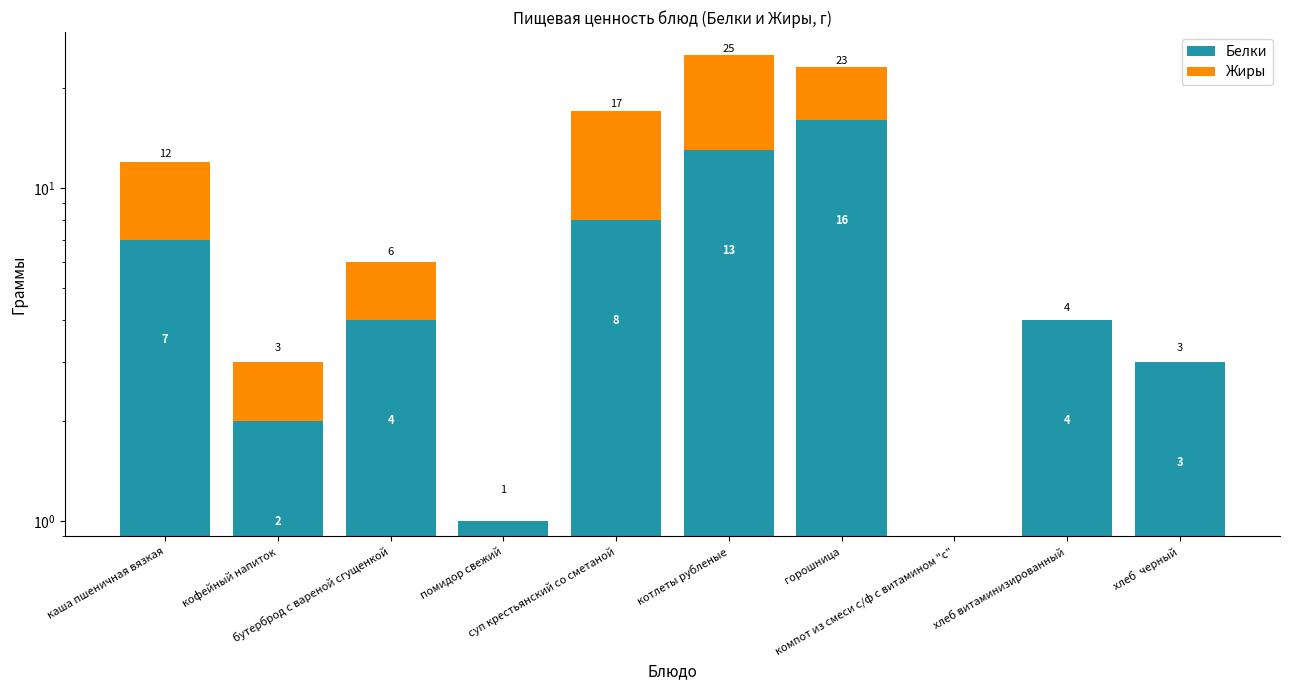

The Белки series shows 1 at кофейный напиток. True or false?

False